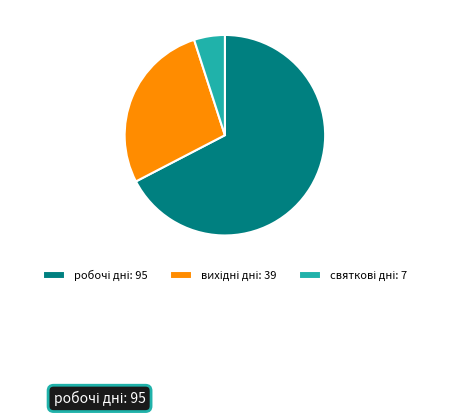

Does any single category account for the majority?

Yes